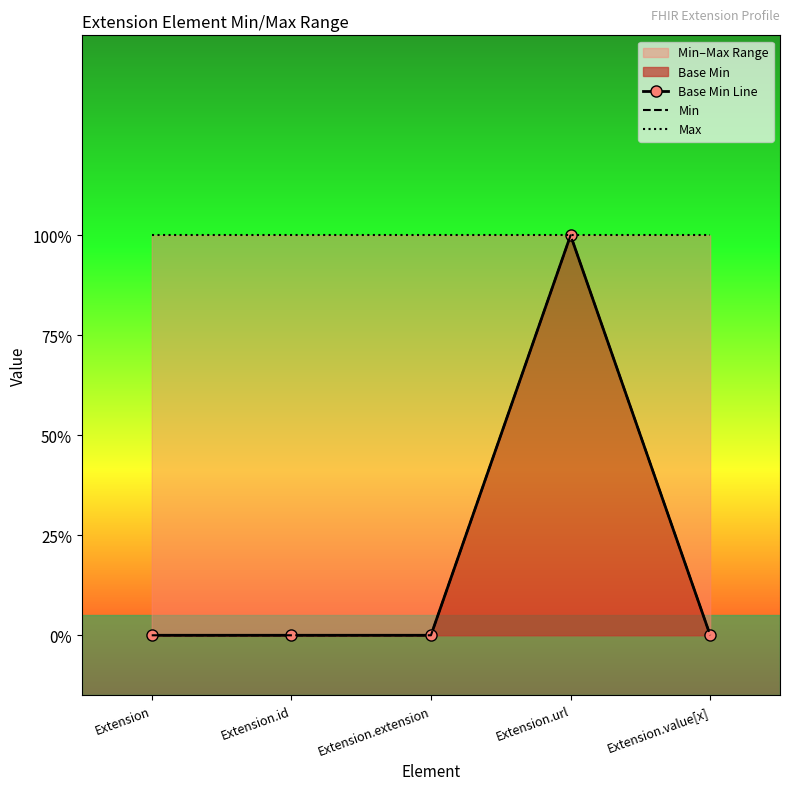

Reading left to right, what are all the values shown in this chart?

Base Min Line: 0	0	0	1	0
Min: 0	0	0	1	0
Max: 1	1	1	1	1